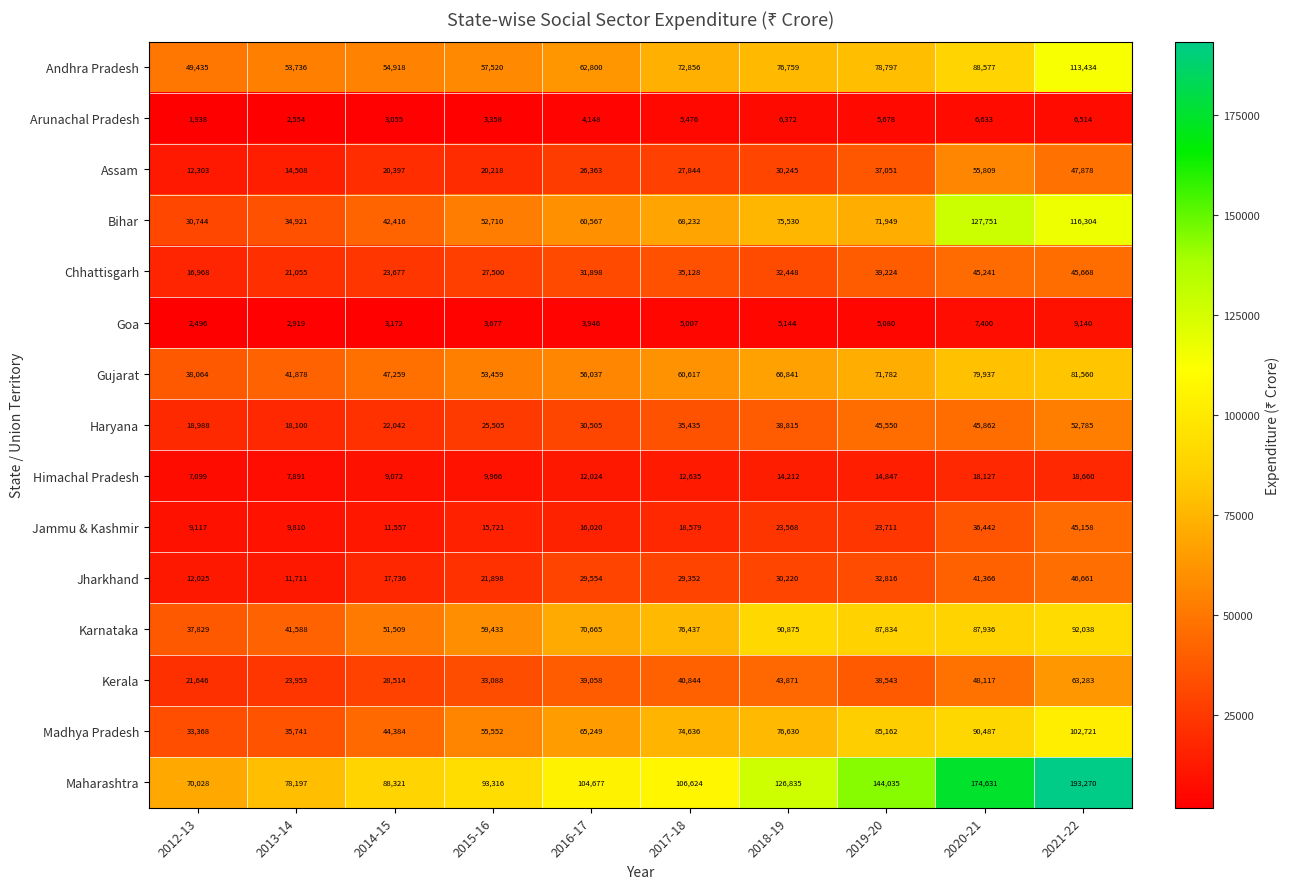

What is the total value across all series at 2014-15?

468029